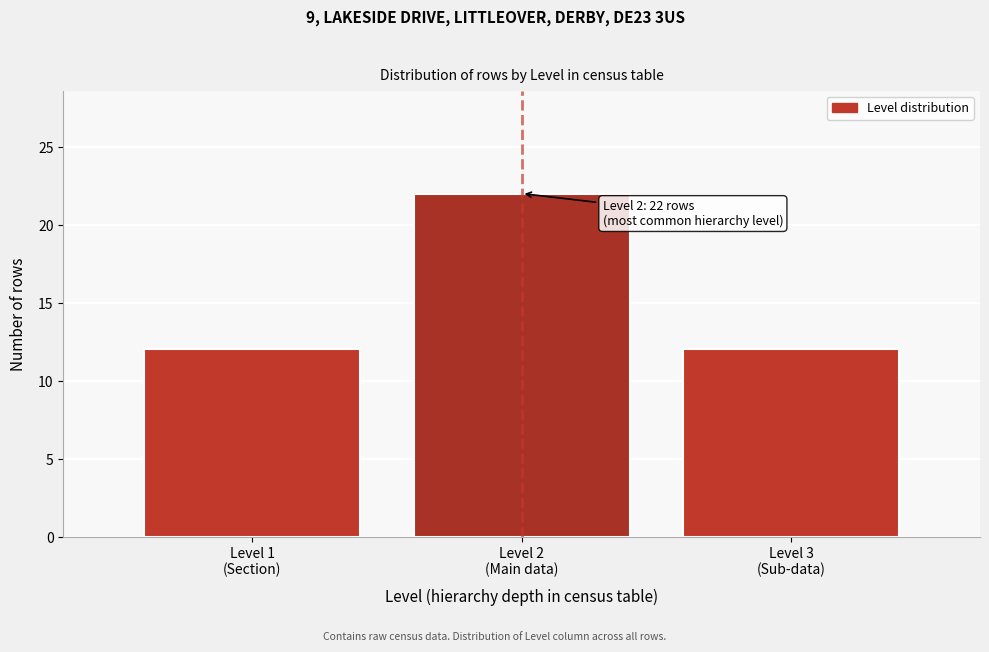

Reading left to right, what are all the values shown in this chart?

12	22	12